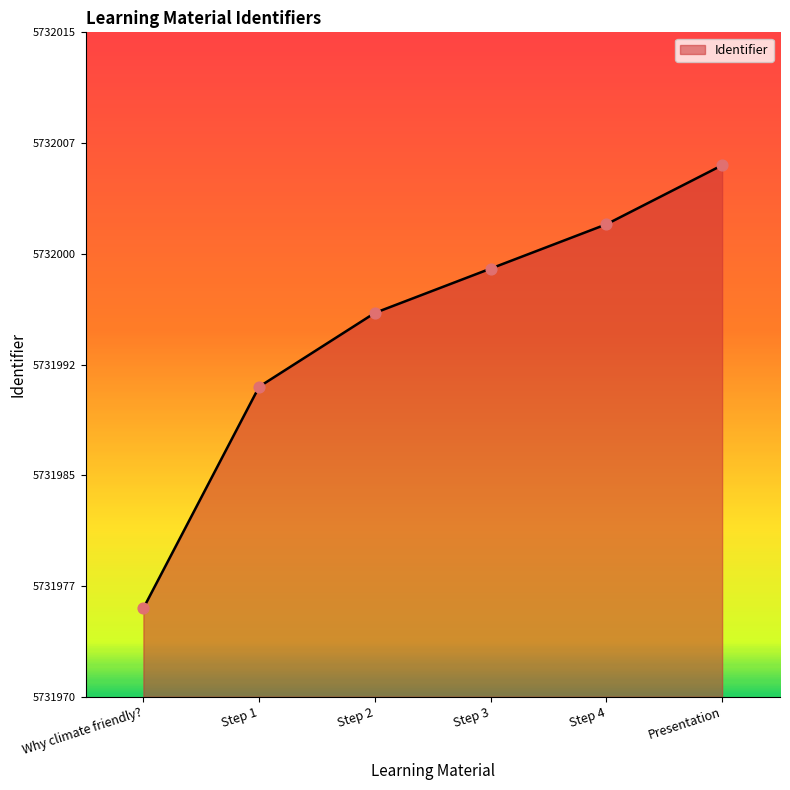

Which has a higher value, Presentation or Step 4?

Presentation